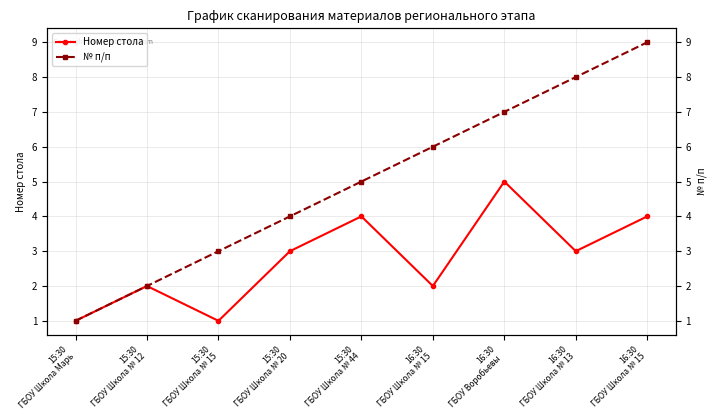

At how many categories does at least one series exceed 8?

1